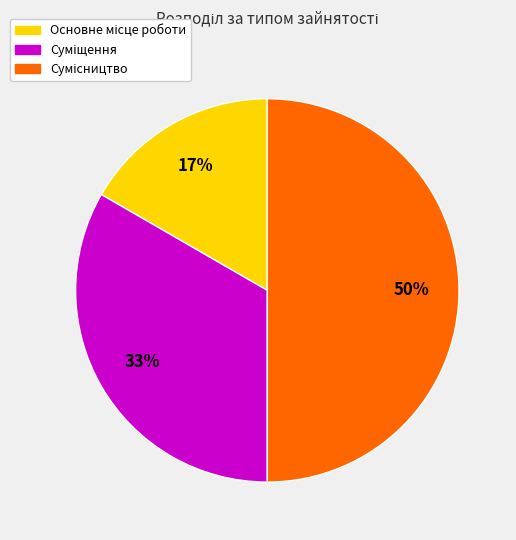

How many slices are in this pie chart?

3